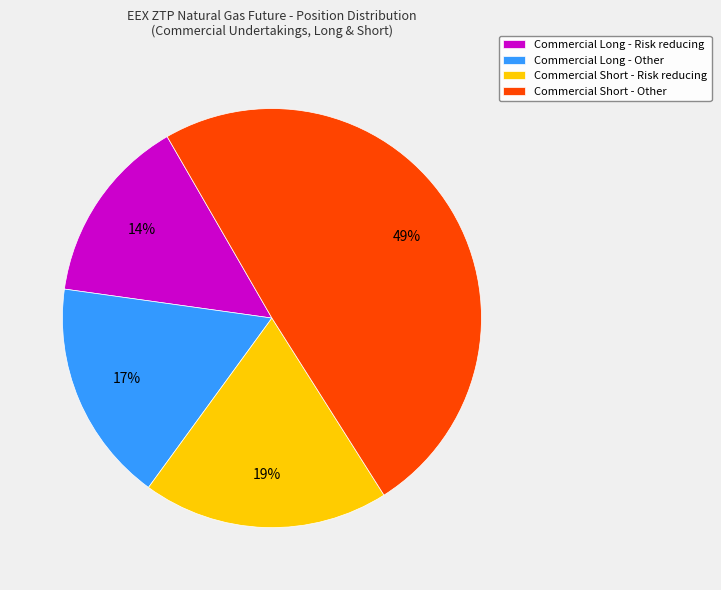

To the nearest percent, what is the average slice percentage?

25%